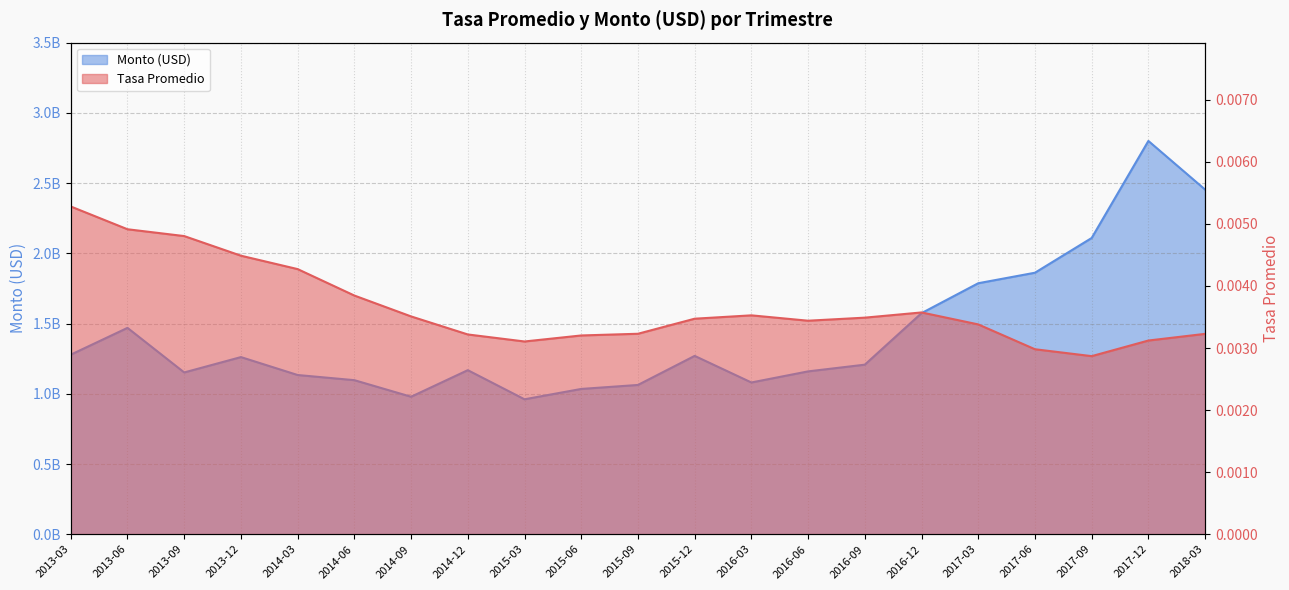

At which category does Monto (USD) reach its first local valley?

2013-09